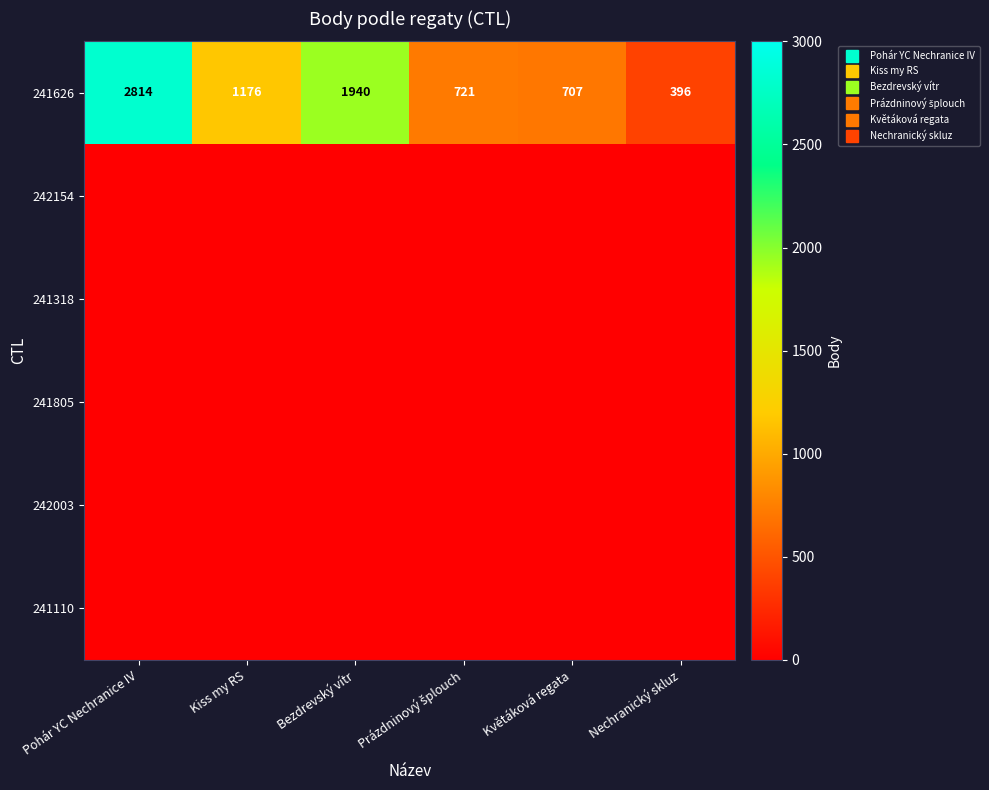

The value of 242003 at Nechranický skluz is 0. True or false?

True